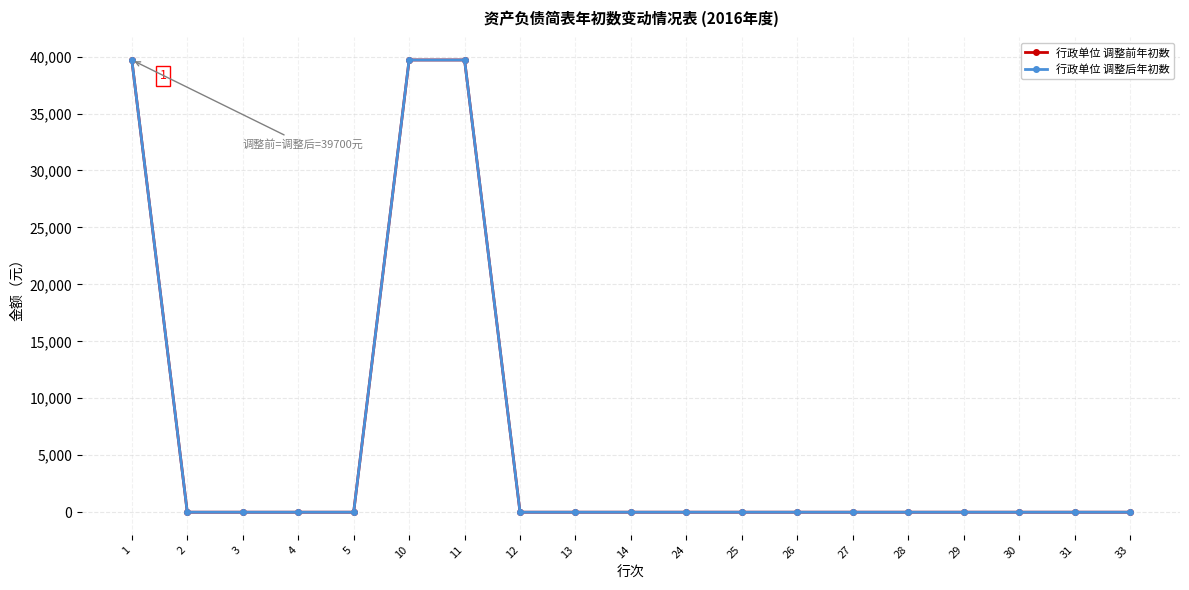

True or false: 行政单位 调整前年初数 and 行政单位 调整后年初数 cross at least once.

False